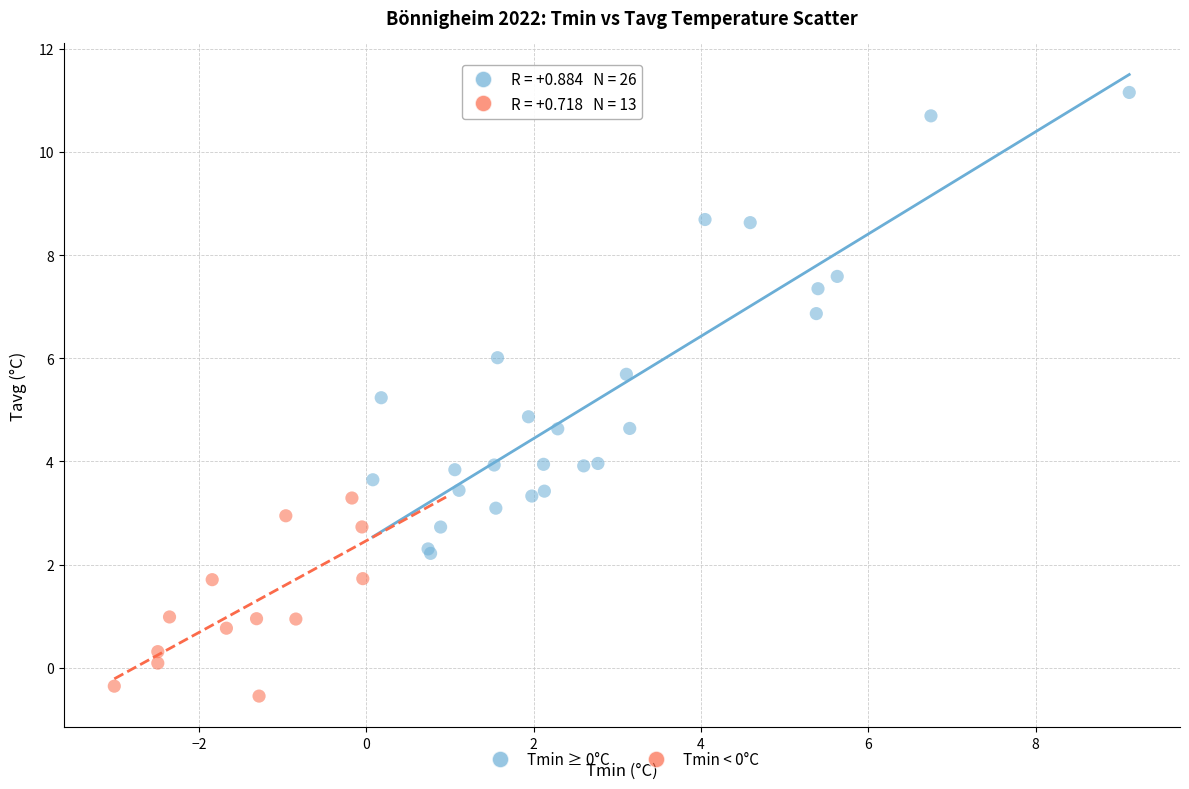

Which series has the widest spread of Y values?

Tmin ≥ 0°C